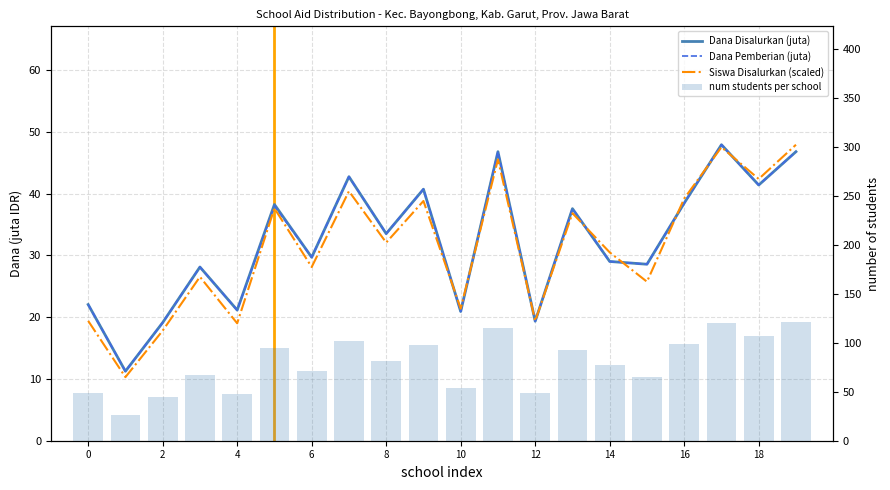

Reading left to right, transcribe all the data shown in this chart.

Dana Disalurkan (juta): 22.1	11.2	19.1	28.1	21.1	38.2	29.7	42.8	33.5	40.7	20.9	46.8	19.4	37.6	29.0	28.6	38.5	47.9	41.4	46.8
Dana Pemberian (juta): 22.1	11.2	19.1	28.1	21.1	38.0	29.7	42.8	33.5	40.7	20.9	46.8	19.4	37.6	29.0	28.6	38.5	47.9	41.4	46.8
Siswa Disalurkan (scaled): 19.4	10.3	17.8	26.5	19.0	37.6	28.1	40.4	32.1	38.8	21.4	45.5	19.4	36.8	30.5	25.7	39.2	47.5	42.4	47.9
num students per school: 49.0	26.0	45.0	67.0	48.0	95.0	71.0	102.0	81.0	98.0	54.0	115.0	49.0	93.0	77.0	65.0	99.0	120.0	107.0	121.0